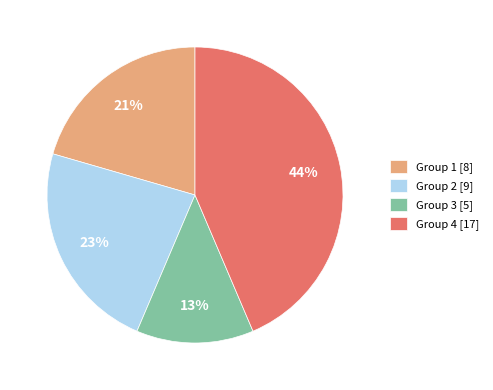

Between Group 4 [17] and Group 3 [5], which is larger?

Group 4 [17]